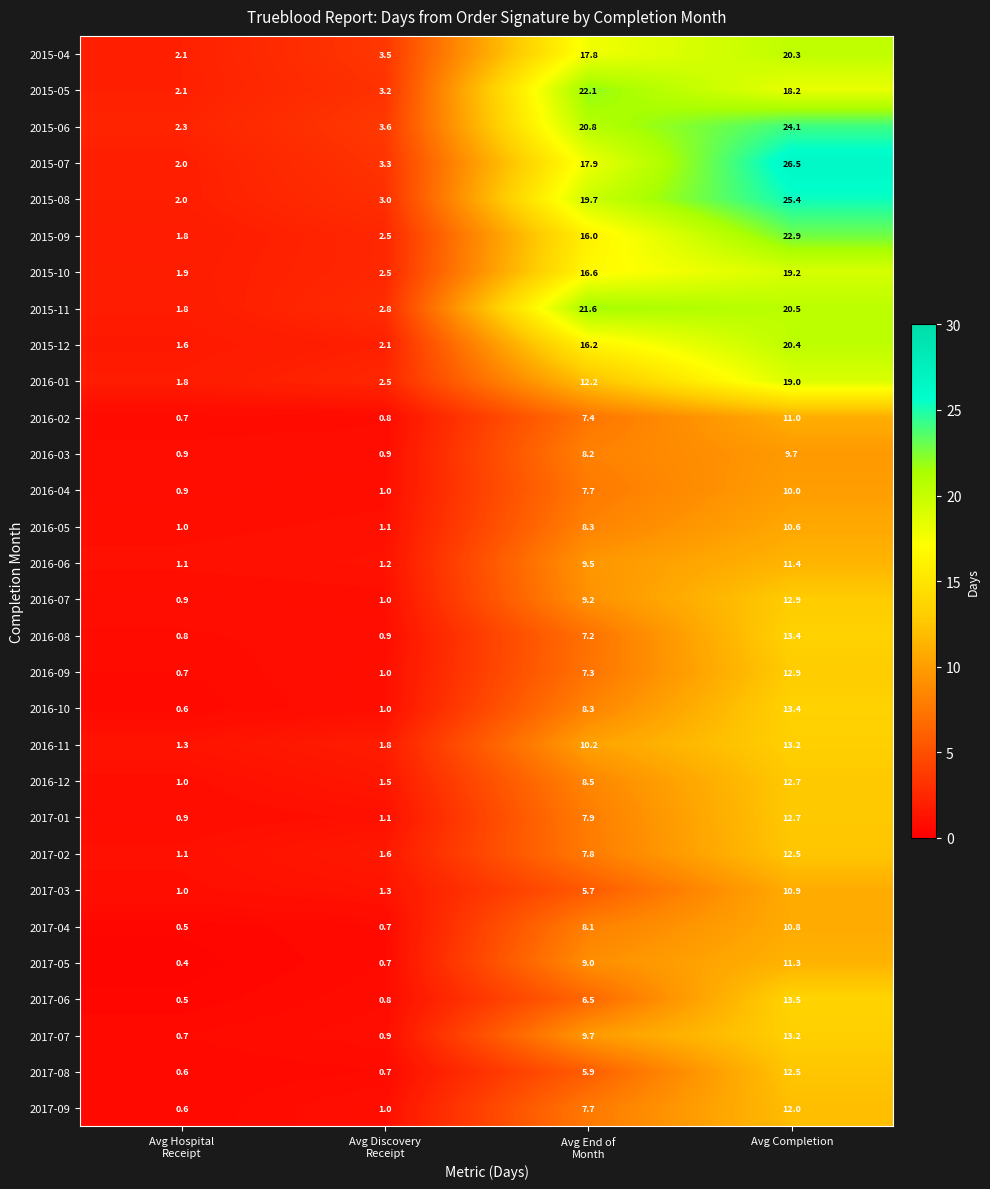

Count the number of data series in this chart.

30